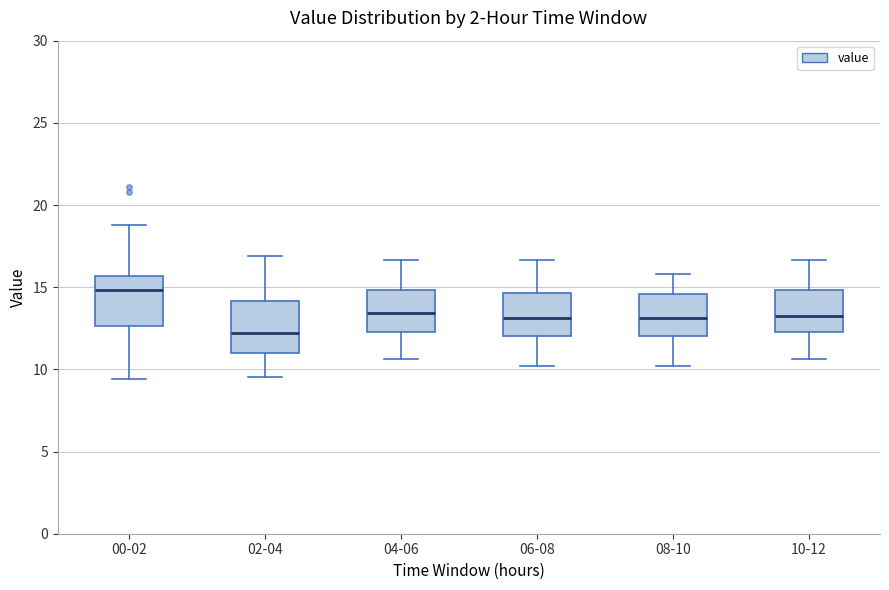

Reading left to right, transcribe this box plot: for each box, give where its median line is, the range the box spans, and where its two whiskers end, as read against the y-axis. The values are not printed on the chart, so give them approximately, as read against the axis.

00-02: median 15.0, box 12.5 to 15.5, whiskers 9.5 to 19.0
02-04: median 12.0, box 11.0 to 14.0, whiskers 9.5 to 17.0
04-06: median 13.5, box 12.5 to 15.0, whiskers 10.5 to 16.5
06-08: median 13.0, box 12.0 to 14.5, whiskers 10.0 to 16.5
08-10: median 13.0, box 12.0 to 14.5, whiskers 10.0 to 16.0
10-12: median 13.0, box 12.5 to 15.0, whiskers 10.5 to 16.5